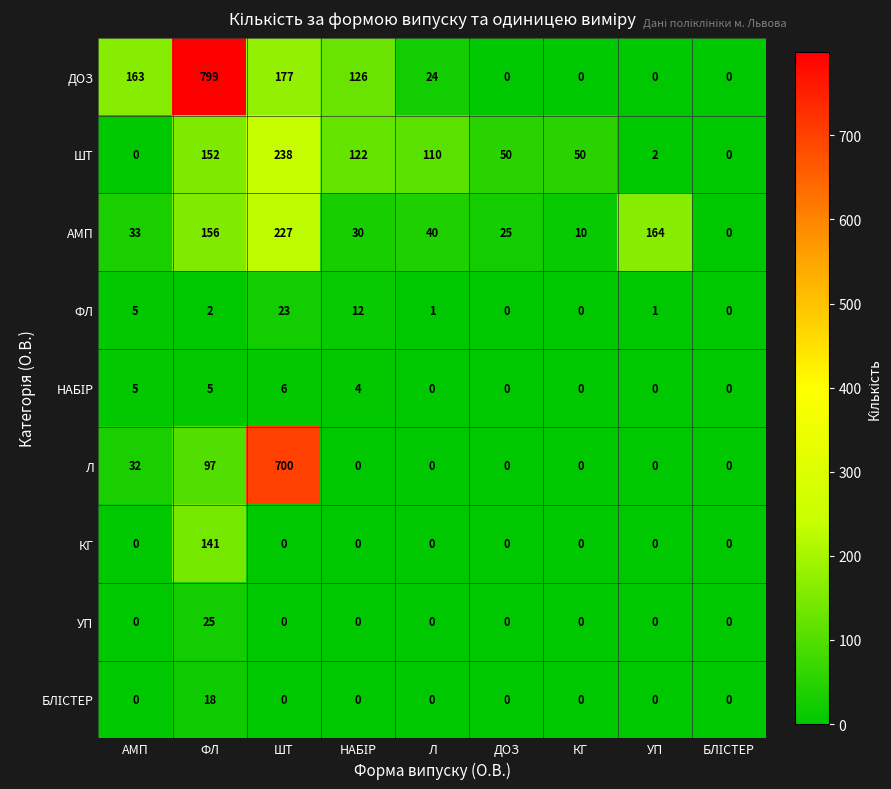

Which series has the widest spread of values?

ДОЗ